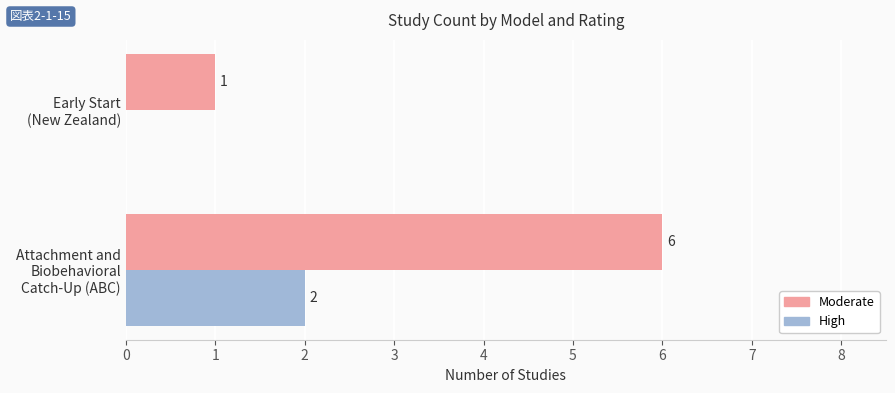

What is the average value of the High series?

1